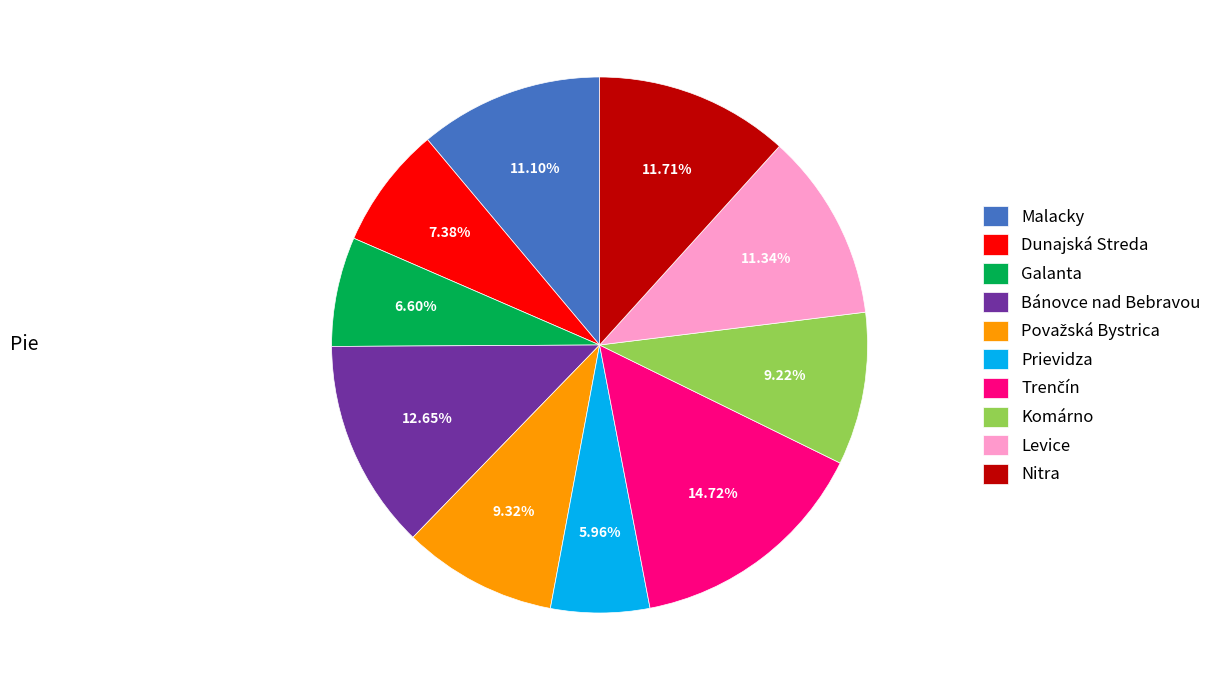

Does Komárno represent more than half of the total?

No